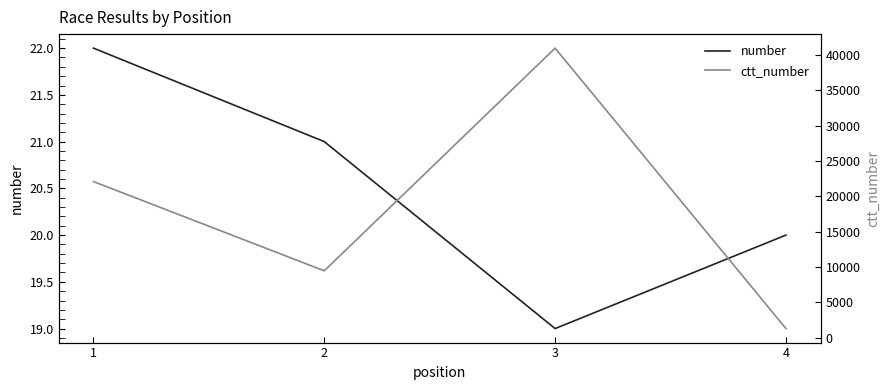

True or false: ctt_number and number intersect in this chart.

False